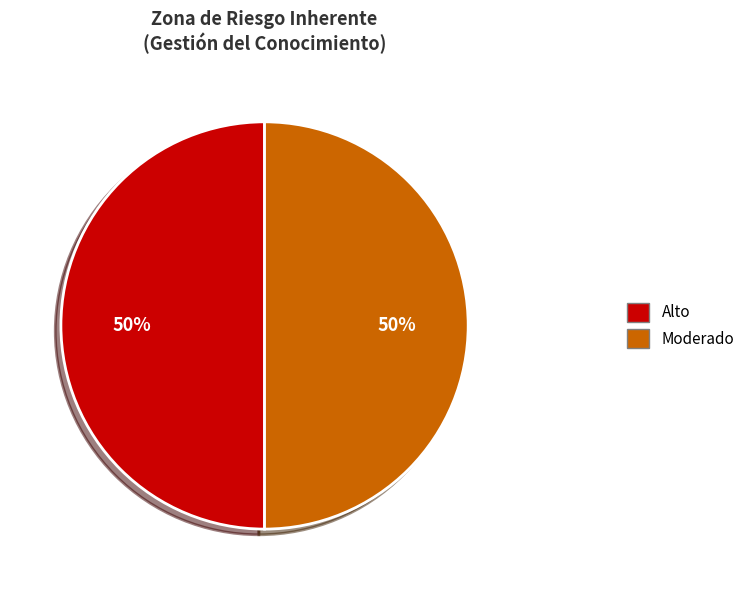

Do Alto and Moderado together represent more than half of the pie?

Yes